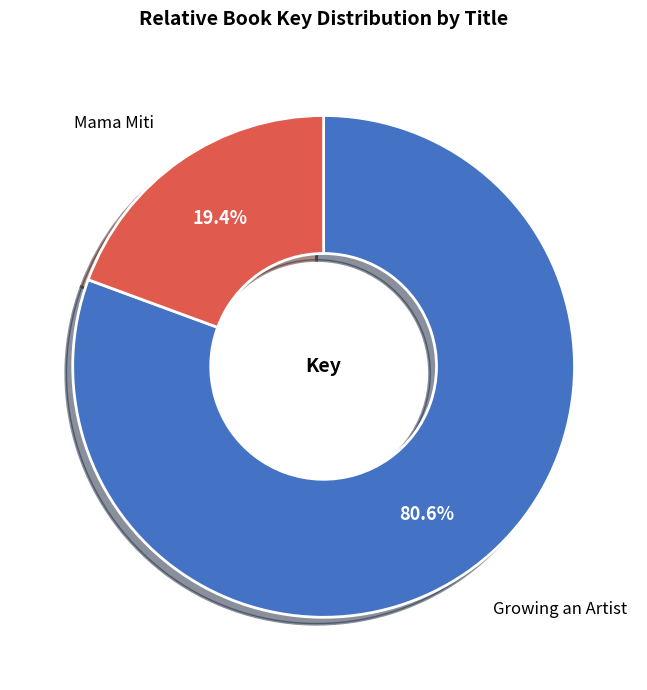

Rank the categories by value from highest to lowest.

Growing an Artist, Mama Miti